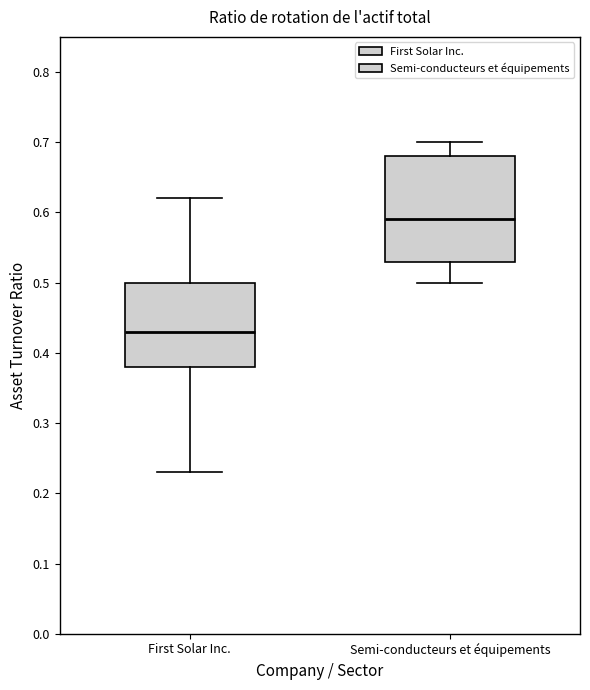

Reading left to right, read every box against the y-axis: the position of its median line, the range the box covers, and the ends of its whiskers. The values are not printed on the chart, so give them approximately, as read against the axis.

First Solar Inc.: median 0.43, box 0.38 to 0.50, whiskers 0.23 to 0.62
Semi-conducteurs et équipements: median 0.59, box 0.53 to 0.68, whiskers 0.50 to 0.70